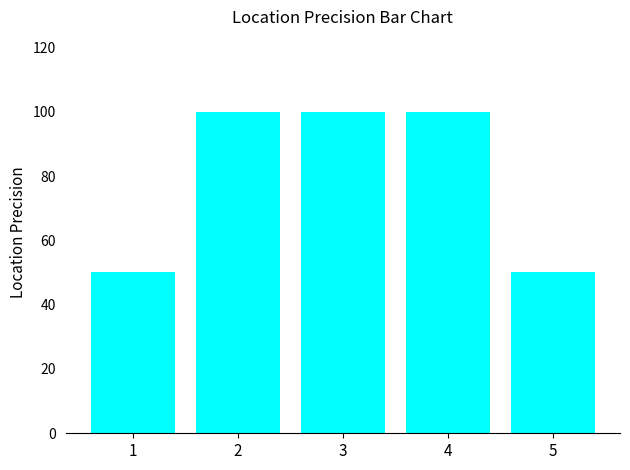

What is the difference between the second highest and second lowest values?

50